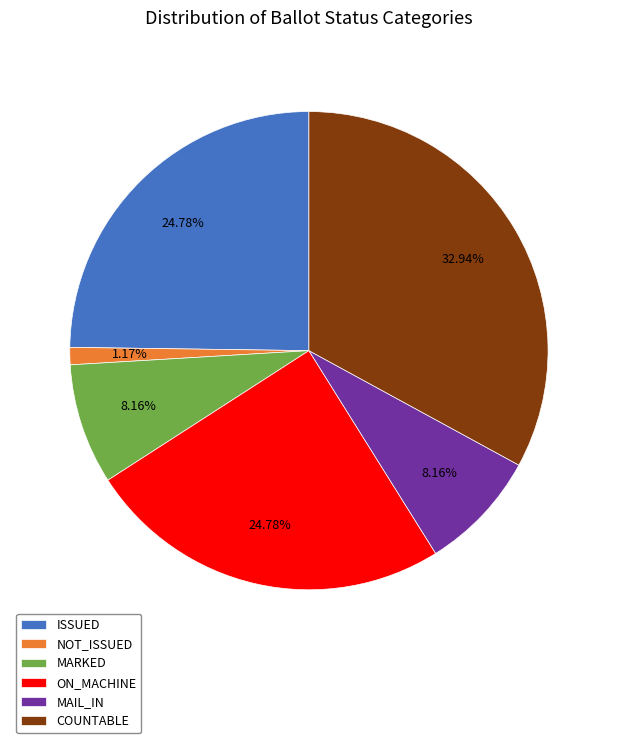

Which slice is the smallest?

NOT_ISSUED